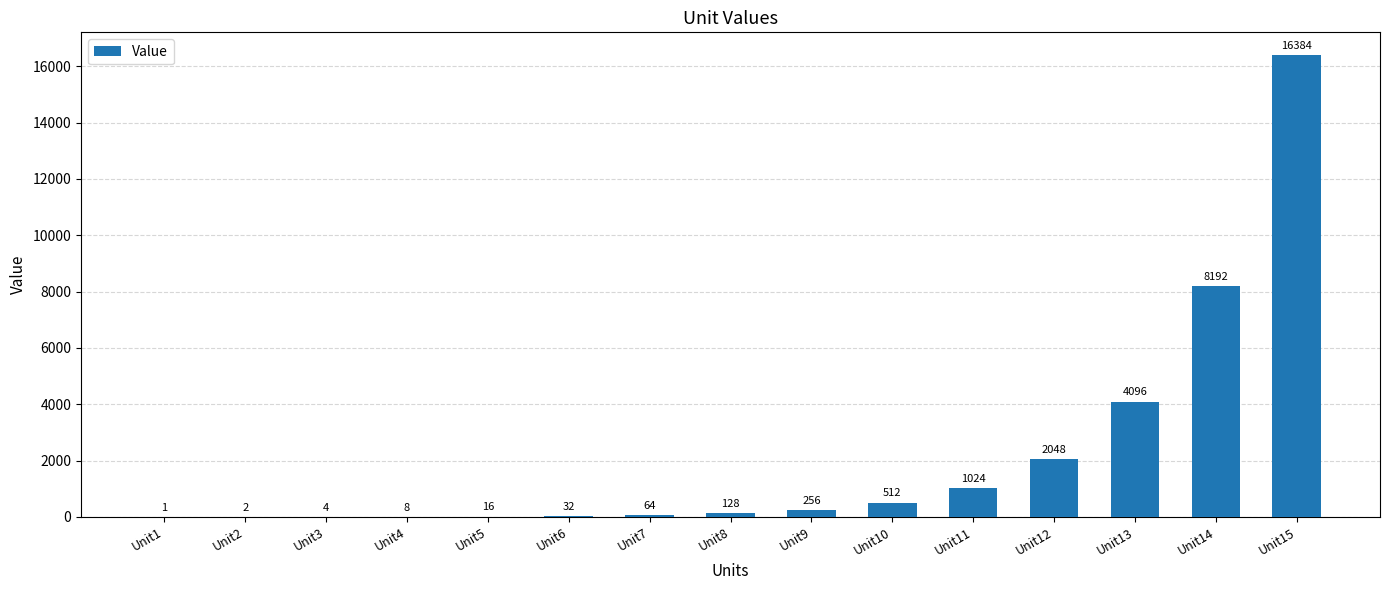

The value at Unit15 is 26657. True or false?

False